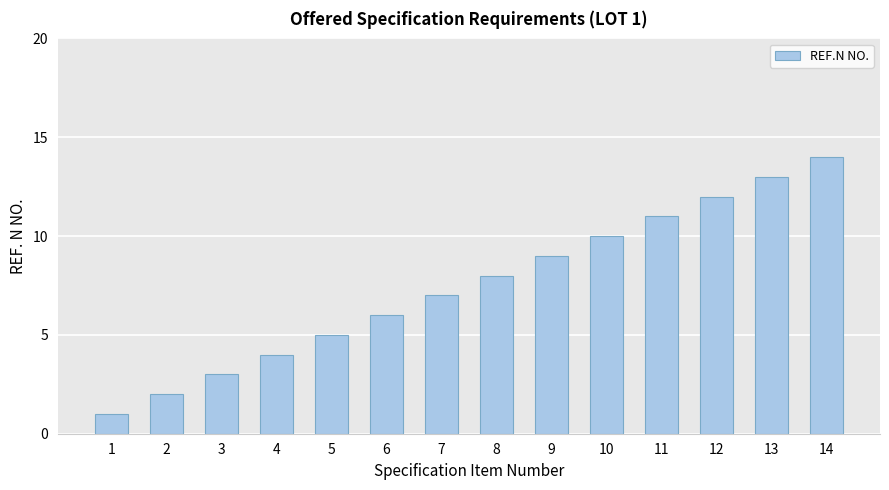

Does the chart contain stacked bars?

No